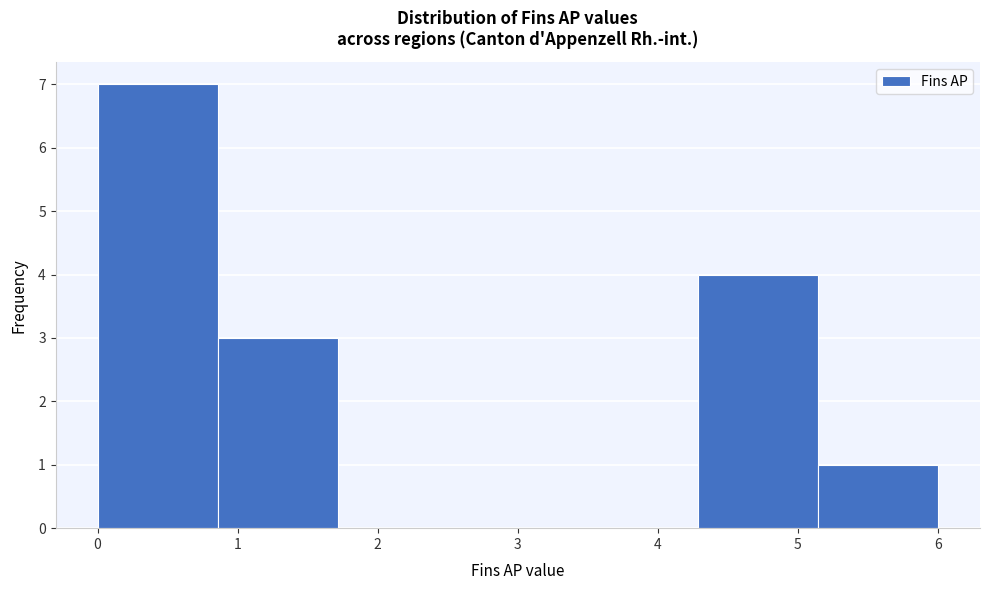

Reading left to right, transcribe this chart: for each bar, give the range it covers on the x-axis and its height. Neither the bar edges nor the heights are printed on the chart, so give them approximately, as read against the axes.

0.0 to 0.9: 7
0.9 to 1.7: 3
1.7 to 2.6: 0
2.6 to 3.4: 0
3.4 to 4.3: 0
4.3 to 5.1: 4
5.1 to 6.0: 1